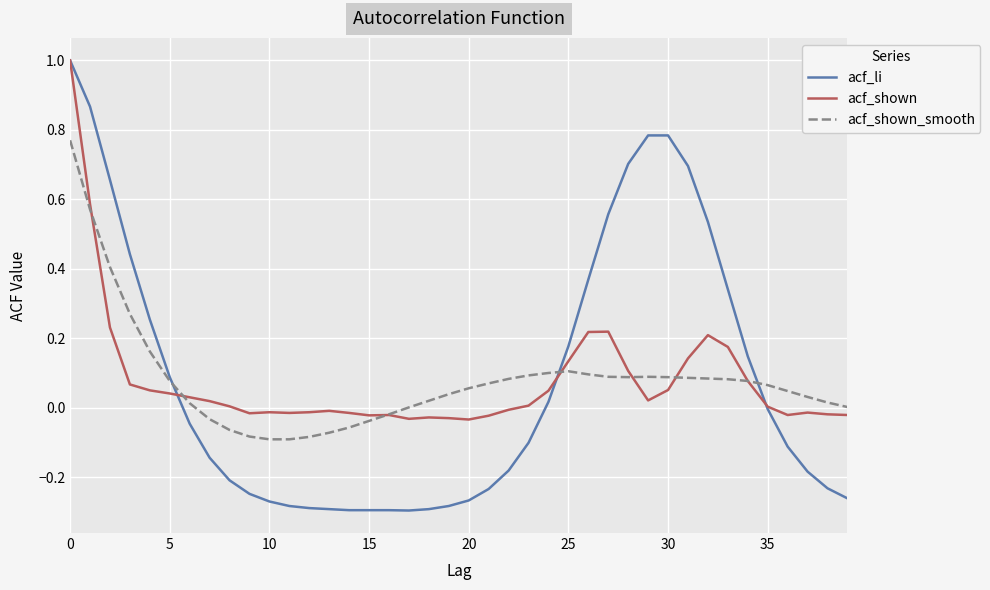

What is the greatest value displayed?

1.0